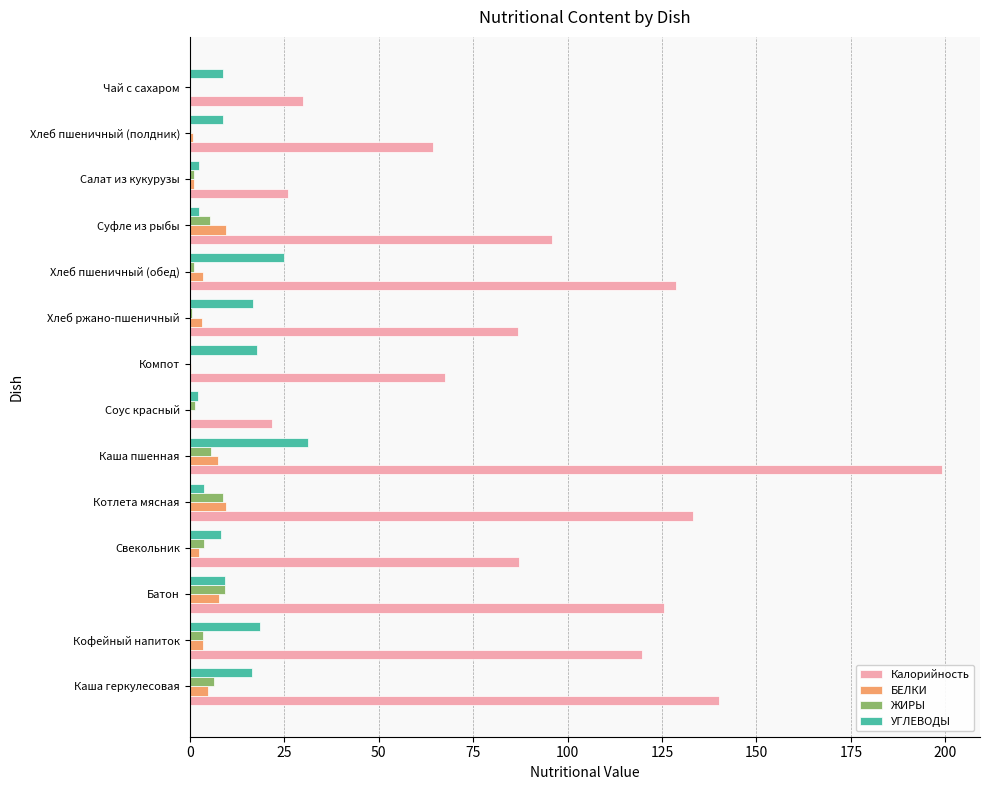

Between Суфле из рыбы and Хлеб пшеничный (полдник), which series saw the biggest shift?

Калорийность